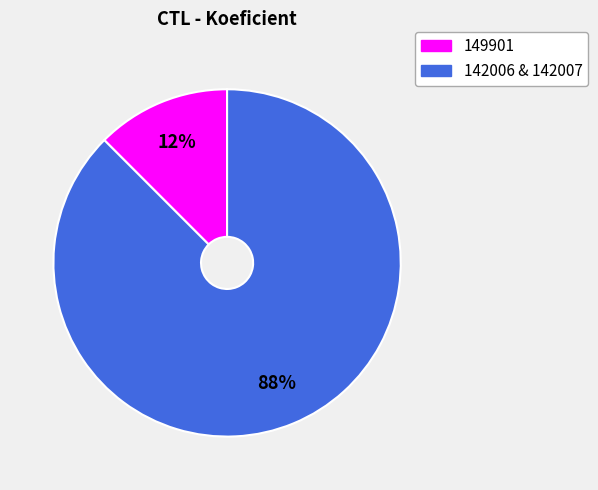

To the nearest percent, what is the average slice percentage?

50%